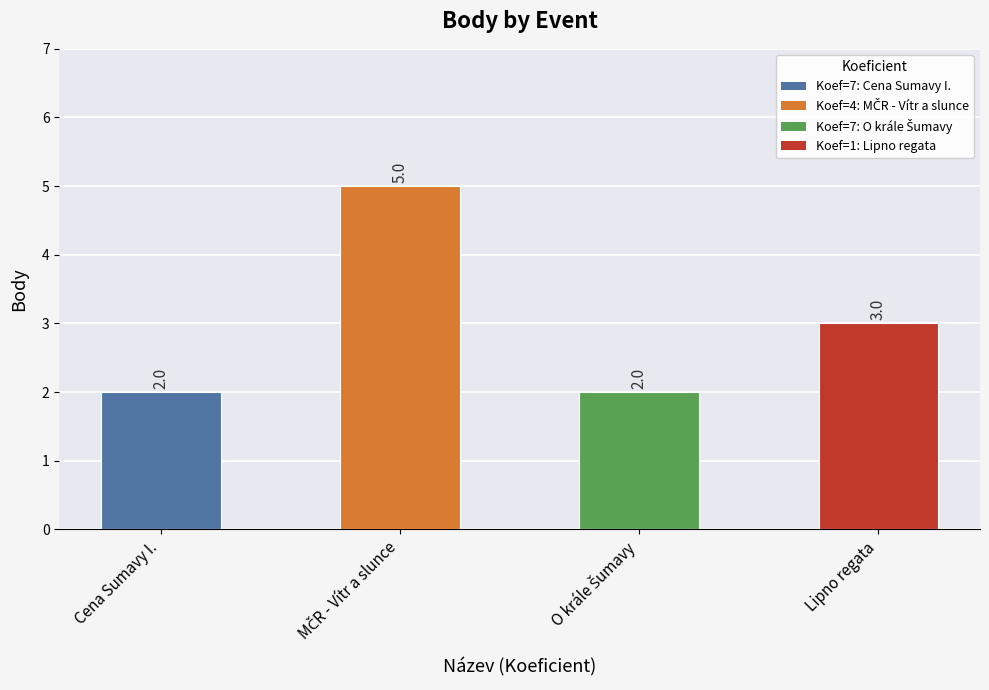

The value at Lipno regata is 3. True or false?

True